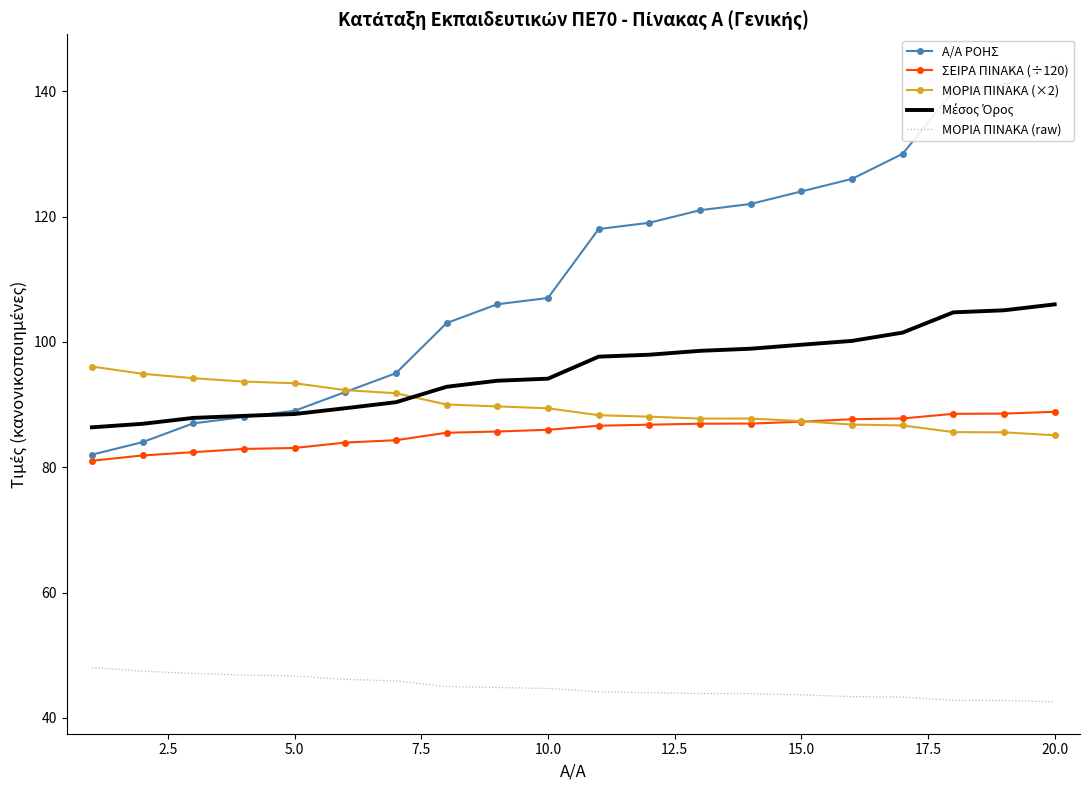

What is the smallest value displayed?

42.5